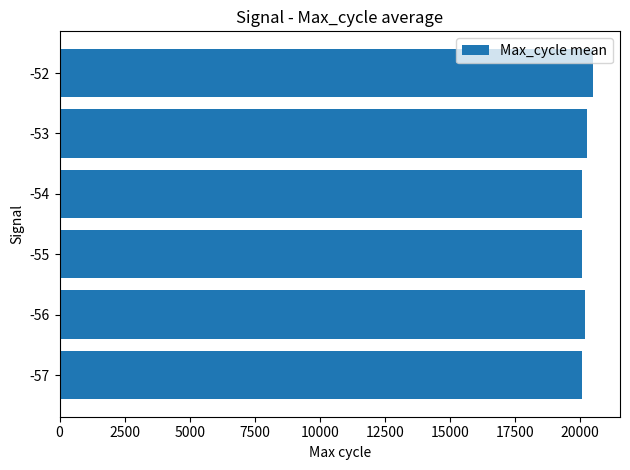

How many bars are there in total?

6